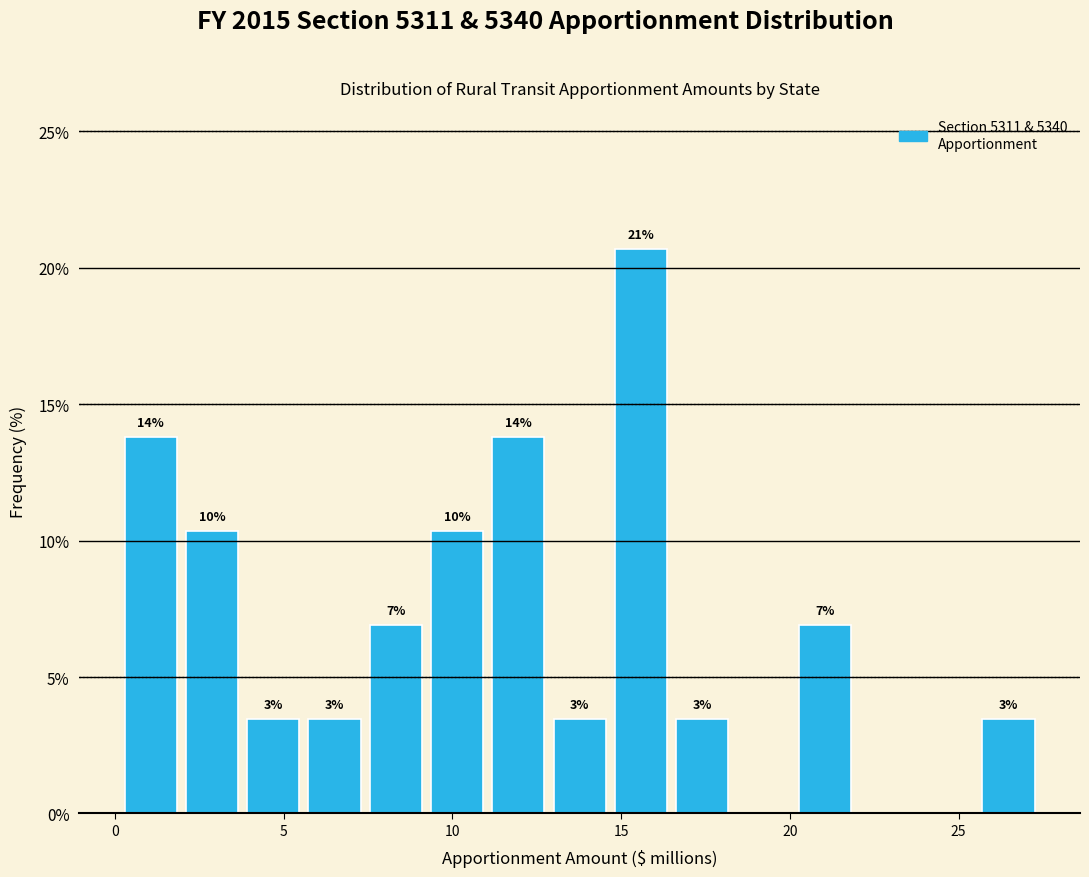

Read against the x-axis, roughly where is the centre of the tallest bar?

15.5